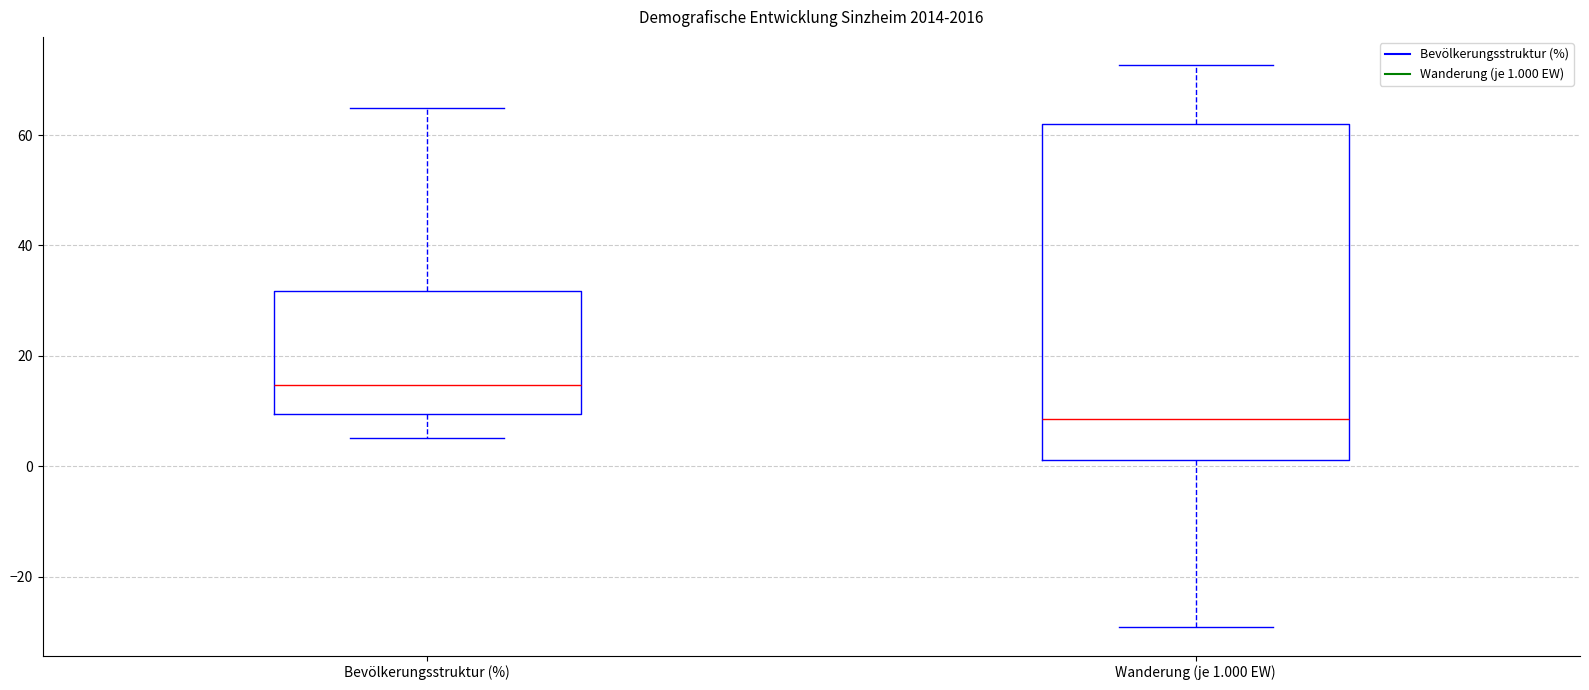

Which box is the tallest, from its lower edge to its upper edge?

Wanderung (je 1.000 EW)